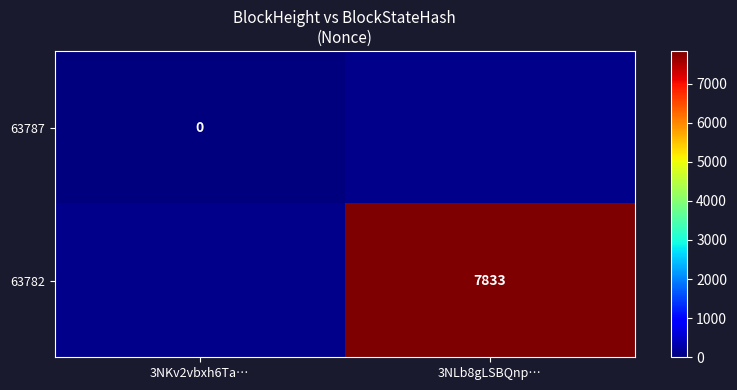

True or false: 63782 has a value of 13163.2 at 3NLb8gLSBQnp….

False